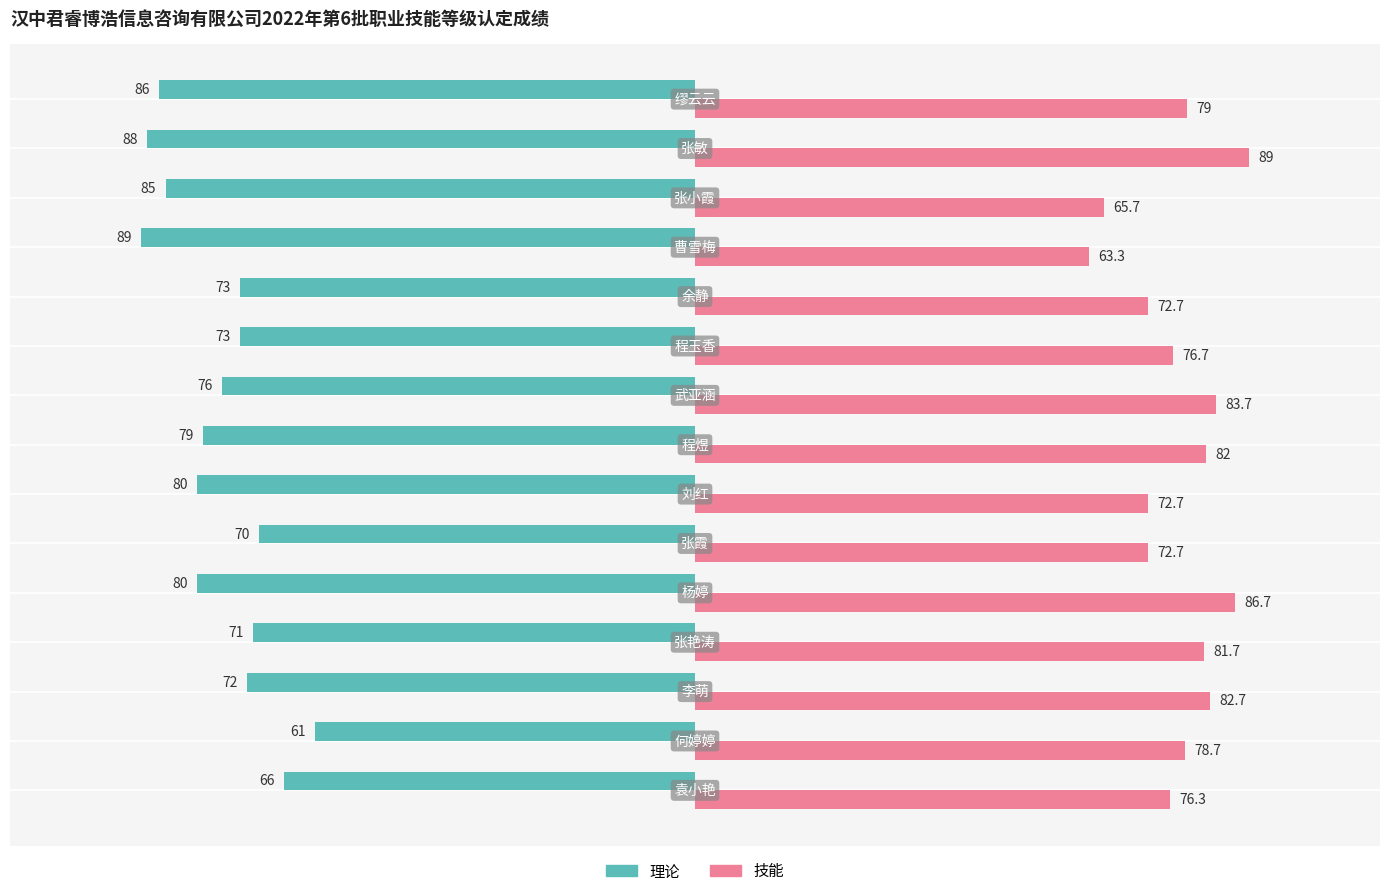

What is the sum of all 理论 values?

-1149.0